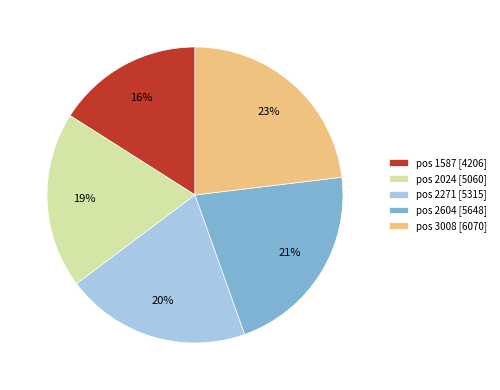

Count the number of slices in the pie.

5